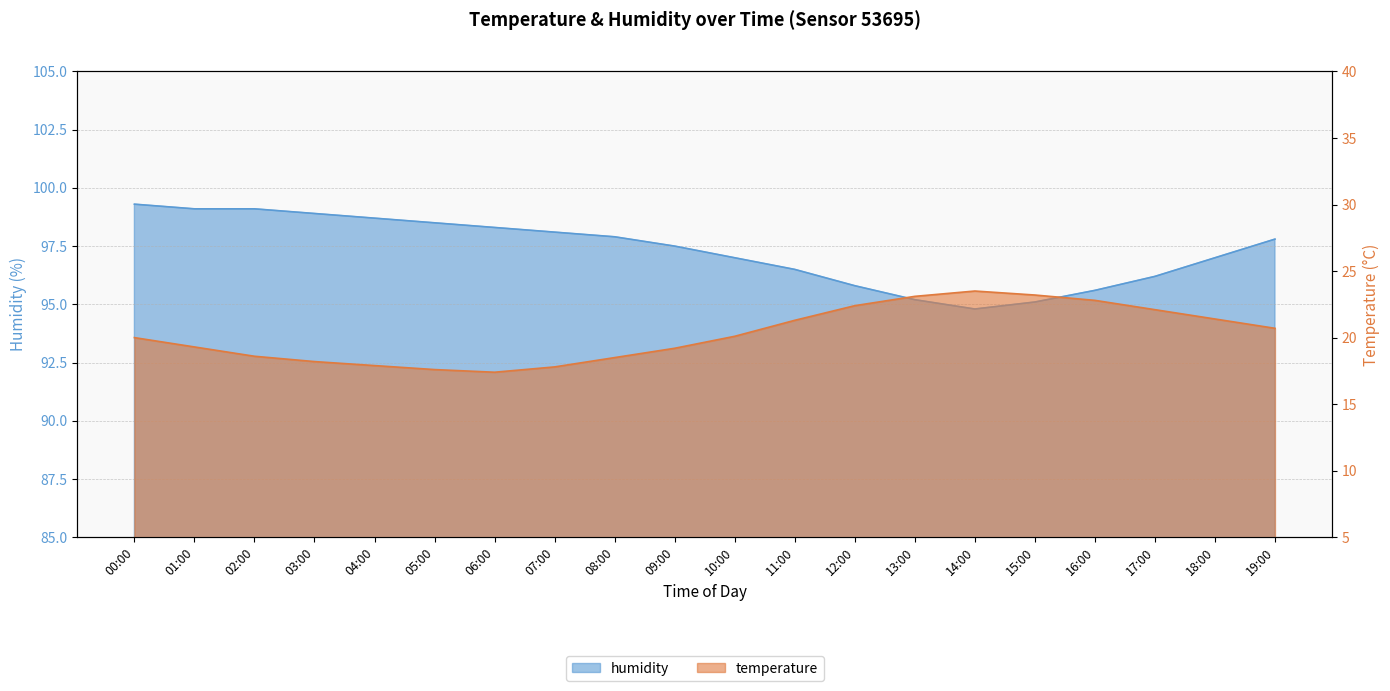

Between 11:00 and 12:00, which series saw the biggest shift?

temperature